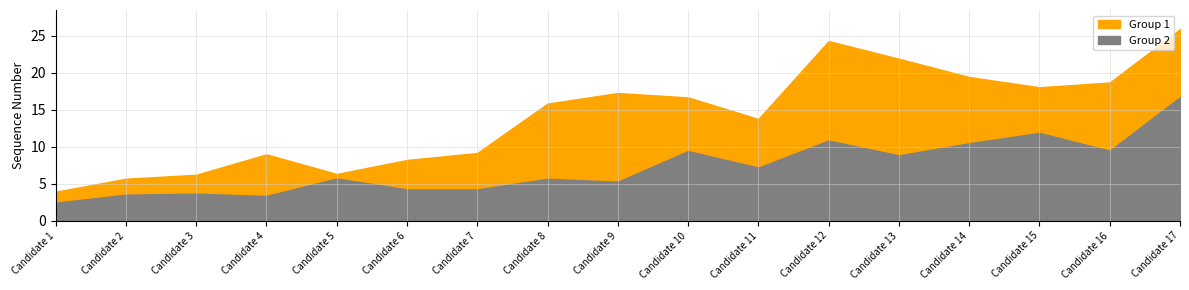

At which label does Group 2 reach its peak?

17